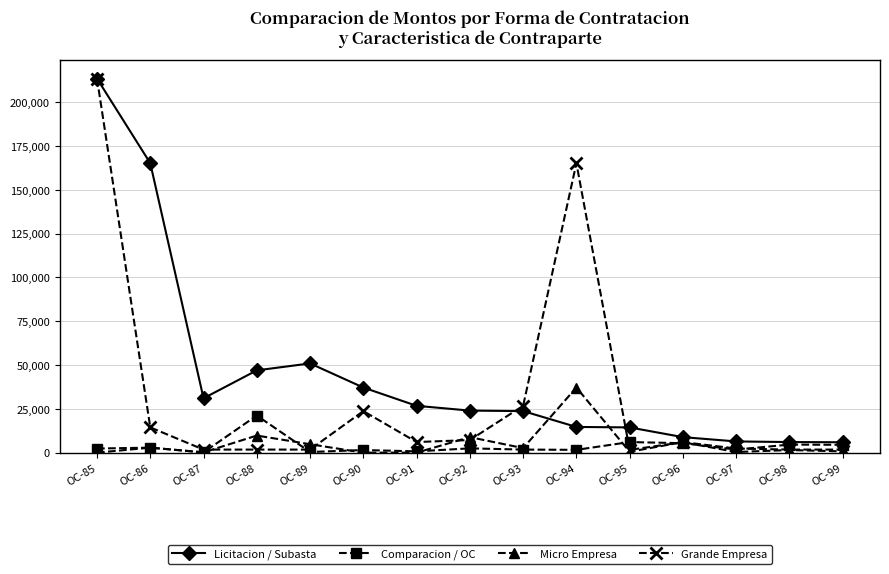

True or false: Grande Empresa and Micro Empresa cross at least once.

True